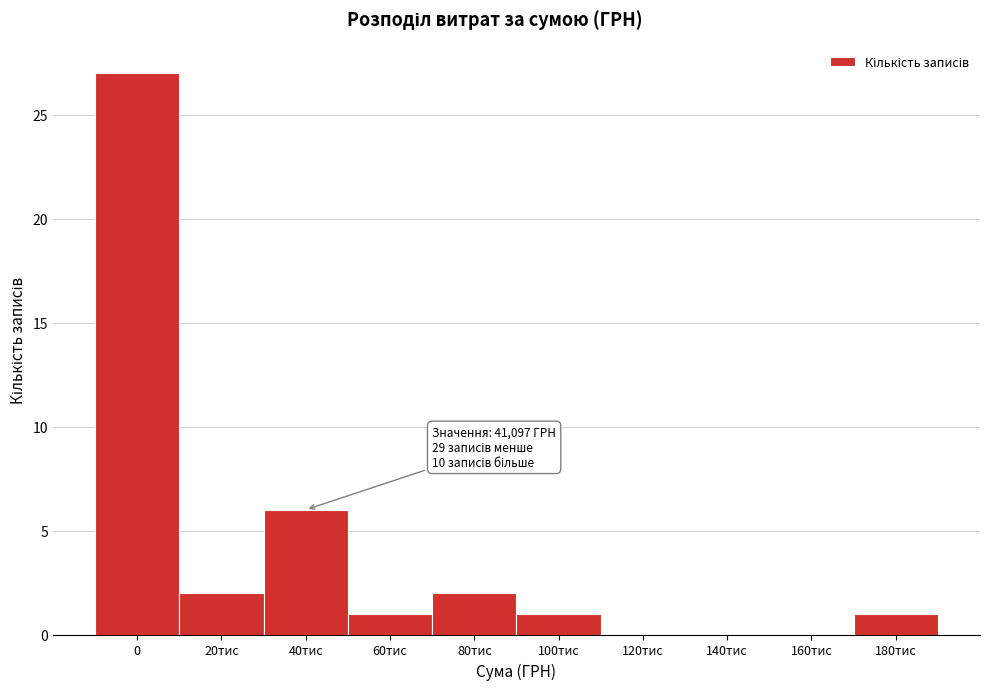

Reading left to right, what are all the values shown in this chart?

0=27	20тис=2	40тис=6	60тис=1	80тис=2	100тис=1	120тис=0	140тис=0	160тис=0	180тис=1